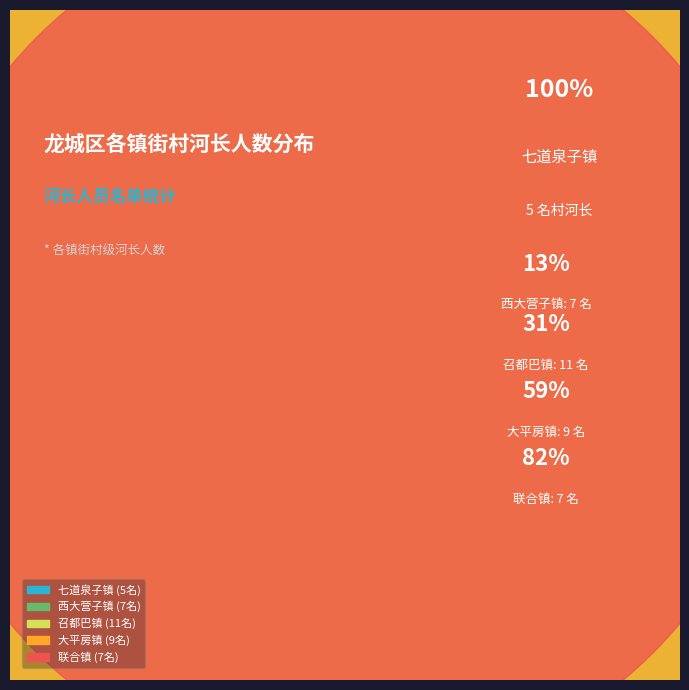

How many slices are in this pie chart?

5